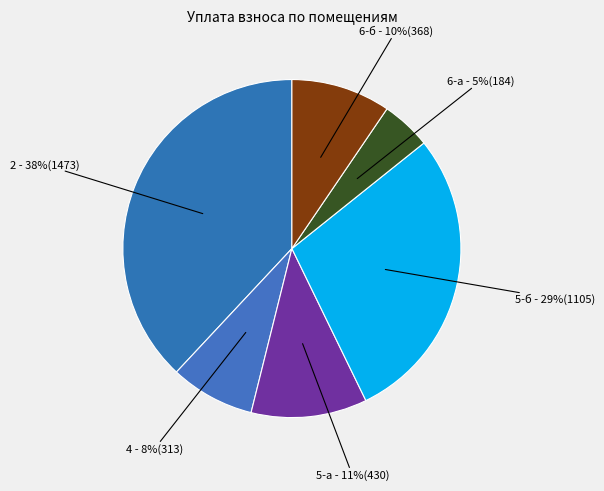

How many slices are in this pie chart?

6